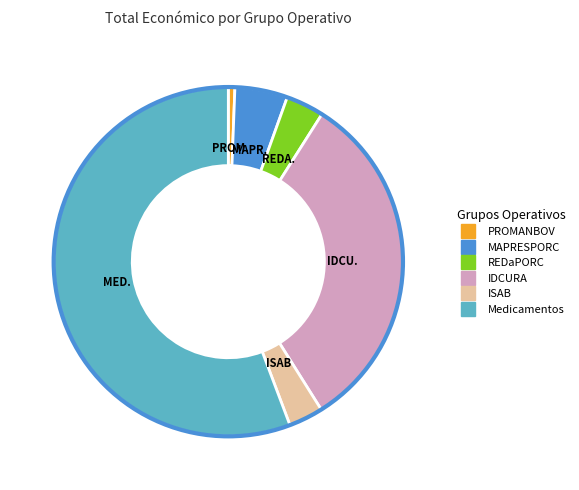

How many segments does this pie chart have?

6